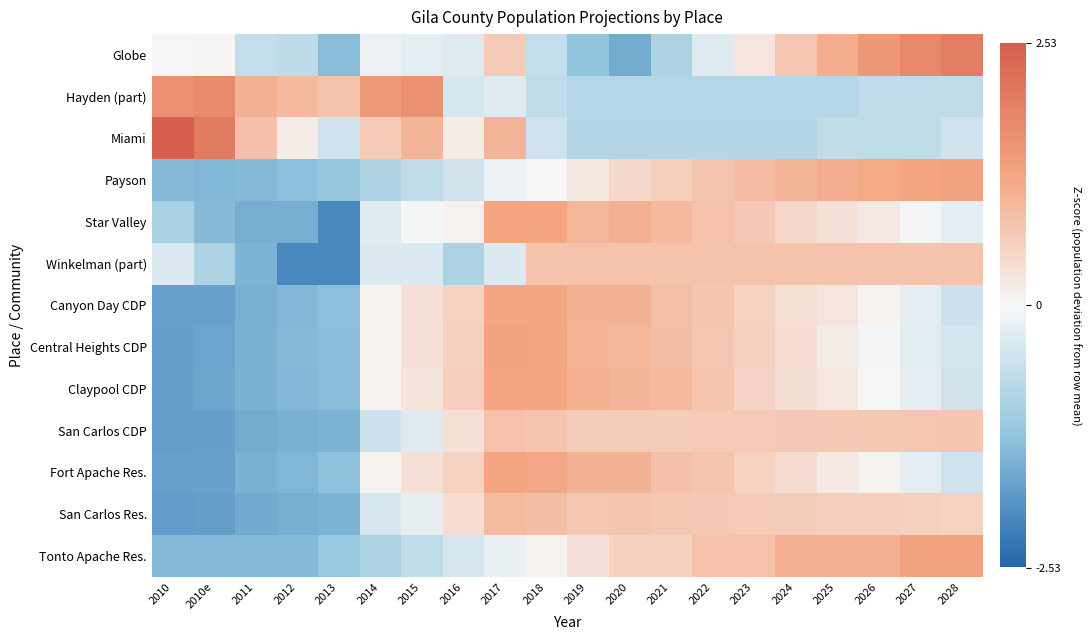

What is the smallest value displayed?

-2.1